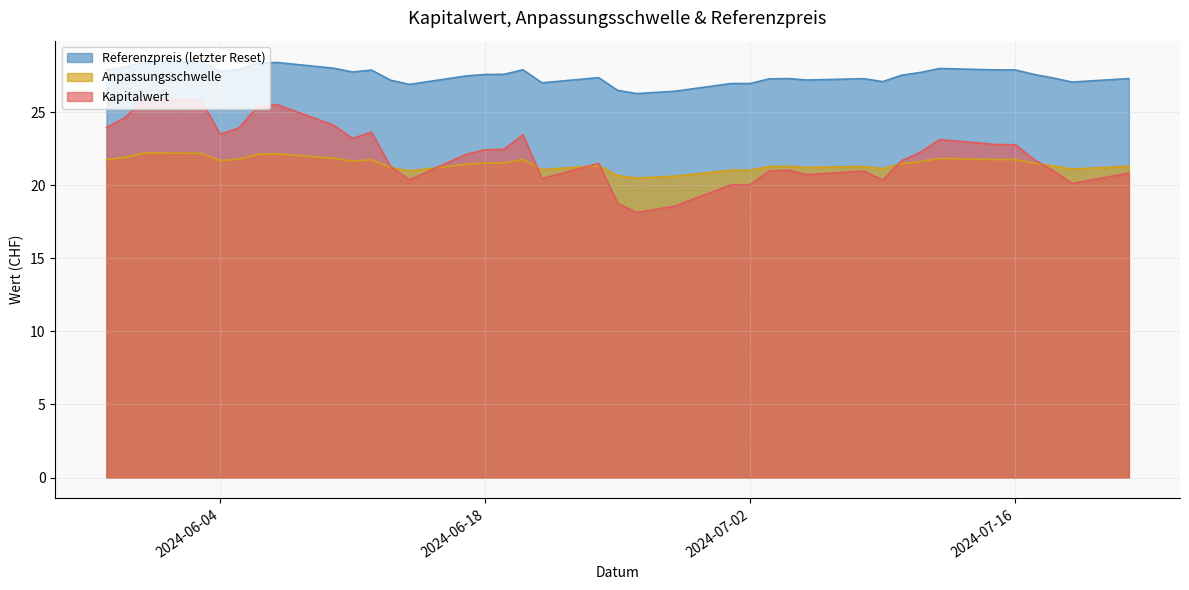

Reading left to right, list all the values displayed in this chart.

Kapitalwert: 2024-07-22=20.8	2024-07-19=20.1	2024-07-18=21.0	2024-07-17=21.8	2024-07-16=22.8	2024-07-15=22.8	2024-07-12=23.1	2024-07-11=22.3	2024-07-10=21.7	2024-07-09=20.4	2024-07-08=21.0	2024-07-05=20.7	2024-07-04=21.1	2024-07-03=21.0	2024-07-02=20.1	2024-07-01=20.1	2024-06-28=18.6	2024-06-27=18.4	2024-06-26=18.1	2024-06-25=18.8	2024-06-24=21.5	2024-06-21=20.5	2024-06-20=23.5	2024-06-19=22.5	2024-06-18=22.4	2024-06-17=22.1	2024-06-14=20.4	2024-06-13=21.3	2024-06-12=23.6	2024-06-11=23.2	2024-06-10=24.1	2024-06-07=25.5	2024-06-06=25.4	2024-06-05=23.9	2024-06-04=23.5	2024-06-03=25.8	2024-05-31=26.0	2024-05-30=24.6	2024-05-29=24.0
Anpassungsschwelle: 2024-07-22=21.3	2024-07-19=21.1	2024-07-18=21.3	2024-07-17=21.5	2024-07-16=21.8	2024-07-15=21.8	2024-07-12=21.8	2024-07-11=21.6	2024-07-10=21.5	2024-07-09=21.1	2024-07-08=21.3	2024-07-05=21.2	2024-07-04=21.3	2024-07-03=21.3	2024-07-02=21.0	2024-07-01=21.0	2024-06-28=20.6	2024-06-27=20.6	2024-06-26=20.5	2024-06-25=20.7	2024-06-24=21.4	2024-06-21=21.1	2024-06-20=21.8	2024-06-19=21.5	2024-06-18=21.5	2024-06-17=21.4	2024-06-14=21.0	2024-06-13=21.2	2024-06-12=21.8	2024-06-11=21.7	2024-06-10=21.9	2024-06-07=22.2	2024-06-06=22.1	2024-06-05=21.8	2024-06-04=21.7	2024-06-03=22.2	2024-05-31=22.2	2024-05-30=21.9	2024-05-29=21.8
Referenzpreis: 2024-07-22=27.3	2024-07-19=27.1	2024-07-18=27.4	2024-07-17=27.6	2024-07-16=27.9	2024-07-15=27.9	2024-07-12=28.0	2024-07-11=27.7	2024-07-10=27.6	2024-07-09=27.1	2024-07-08=27.3	2024-07-05=27.2	2024-07-04=27.3	2024-07-03=27.3	2024-07-02=27.0	2024-07-01=27.0	2024-06-28=26.4	2024-06-27=26.4	2024-06-26=26.3	2024-06-25=26.5	2024-06-24=27.4	2024-06-21=27.0	2024-06-20=27.9	2024-06-19=27.6	2024-06-18=27.6	2024-06-17=27.5	2024-06-14=26.9	2024-06-13=27.2	2024-06-12=27.9	2024-06-11=27.8	2024-06-10=28.0	2024-06-07=28.4	2024-06-06=28.4	2024-06-05=27.9	2024-06-04=27.8	2024-06-03=28.5	2024-05-31=28.5	2024-05-30=28.1	2024-05-29=27.9